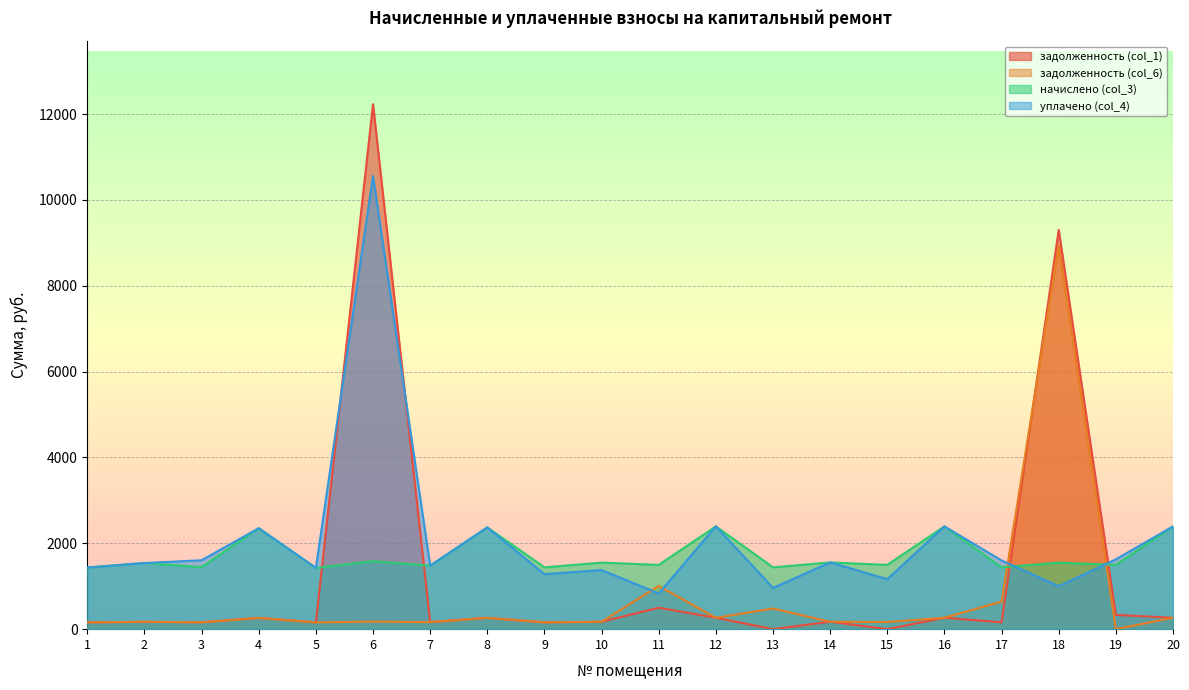

What is the average value of the уплачено (col_4) series?

2067.6